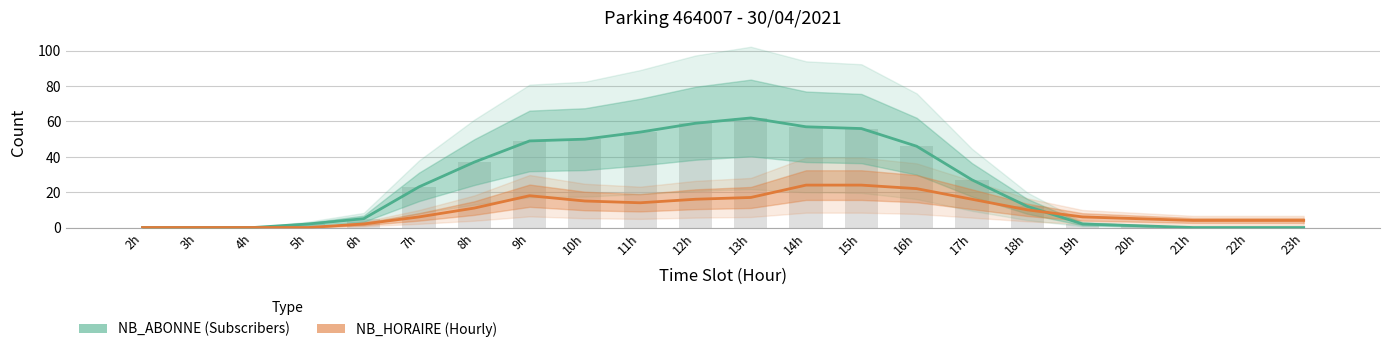

Is it true that NB_HORAIRE equals 9 at 5h?

False